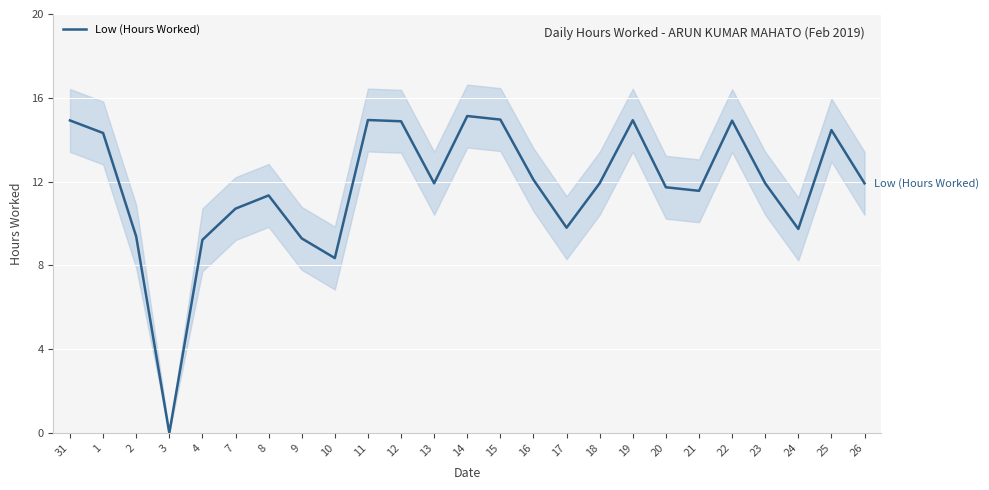

What is the change in value from 16 to 24?

-2.3